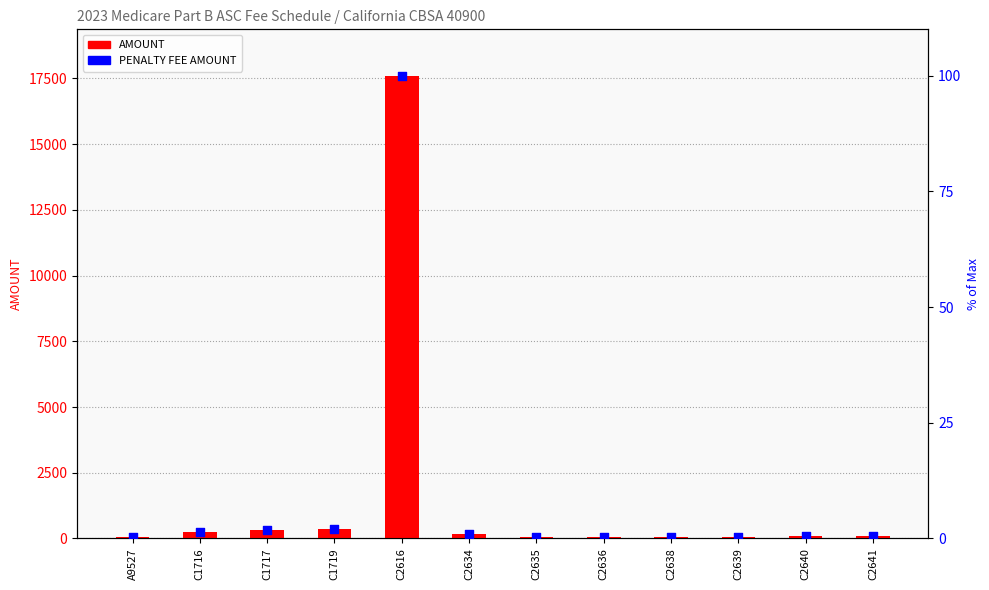

Which series has the largest total across all categories?

AMOUNT